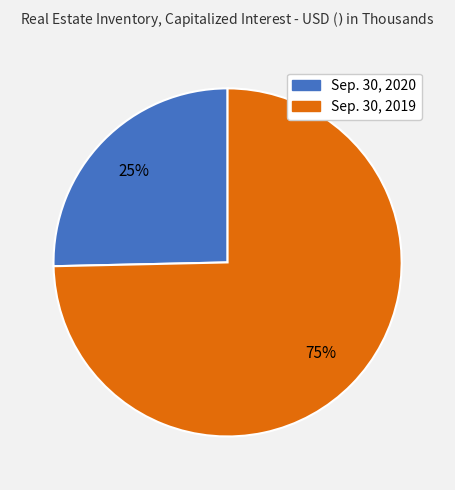

To the nearest percent, what percentage of the pie is Sep. 30, 2019?

75%